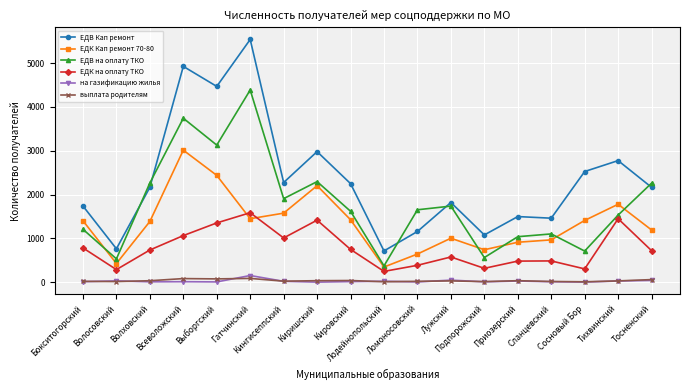

At which category is the sum across all series the highest?

Гатчинский